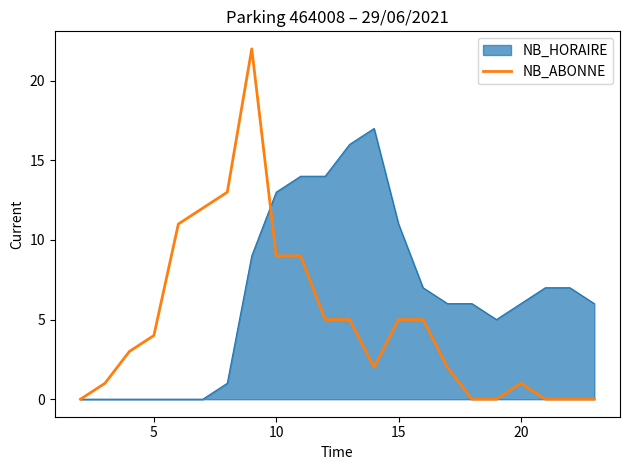

List the series in order of their peak value, lowest first.

NB_HORAIRE, NB_ABONNE